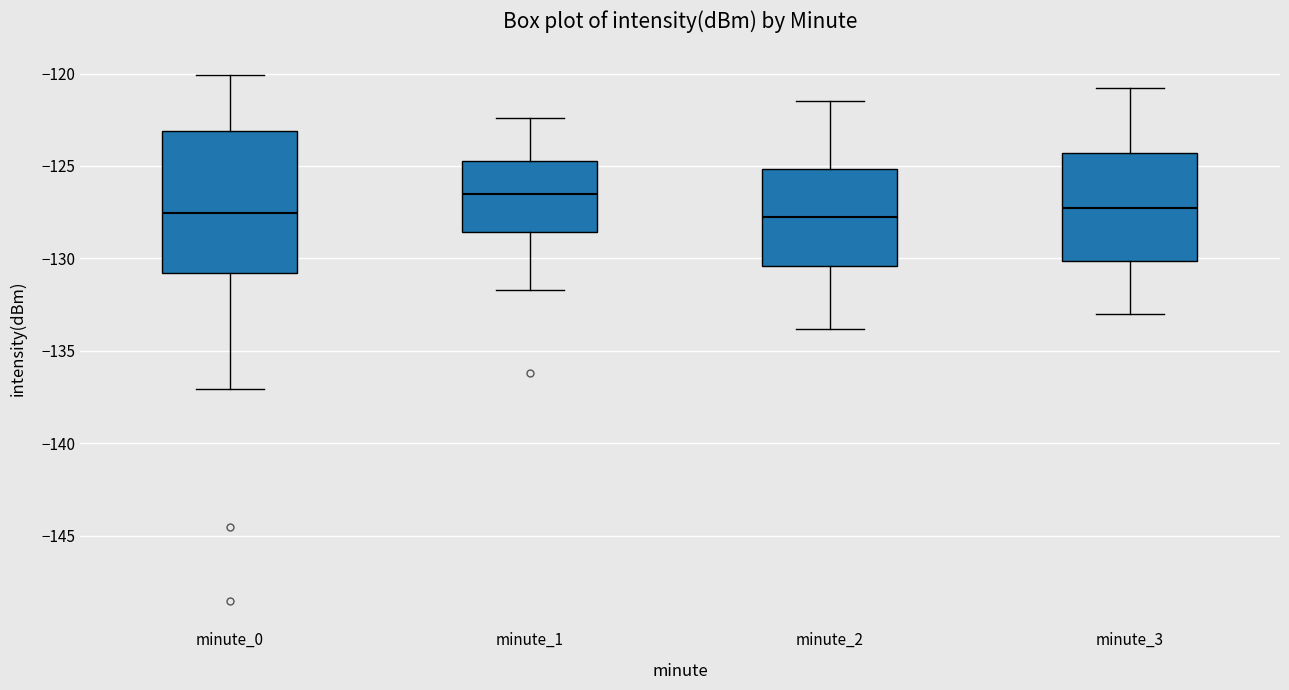

Where does the median line of the box for minute_2 sit on the y-axis? The values are not printed on the chart, so give them approximately, as read against the axis.

-127.5